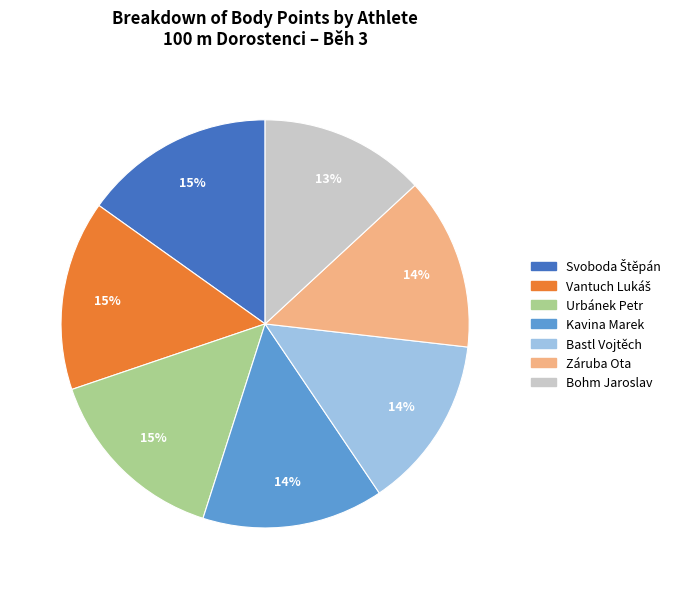

True or false: Urbánek Petr accounts for 24% of the total.

False